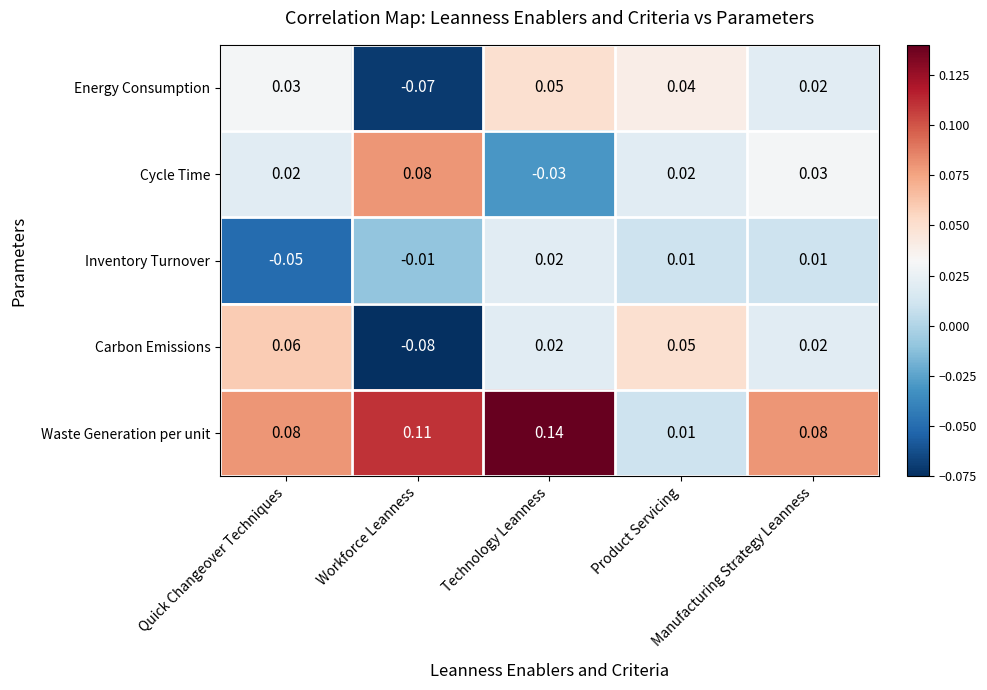

Rank the series by their maximum value, from lowest to highest.

Inventory Turnover, Energy Consumption, Carbon Emissions, Cycle Time, Waste Generation per unit